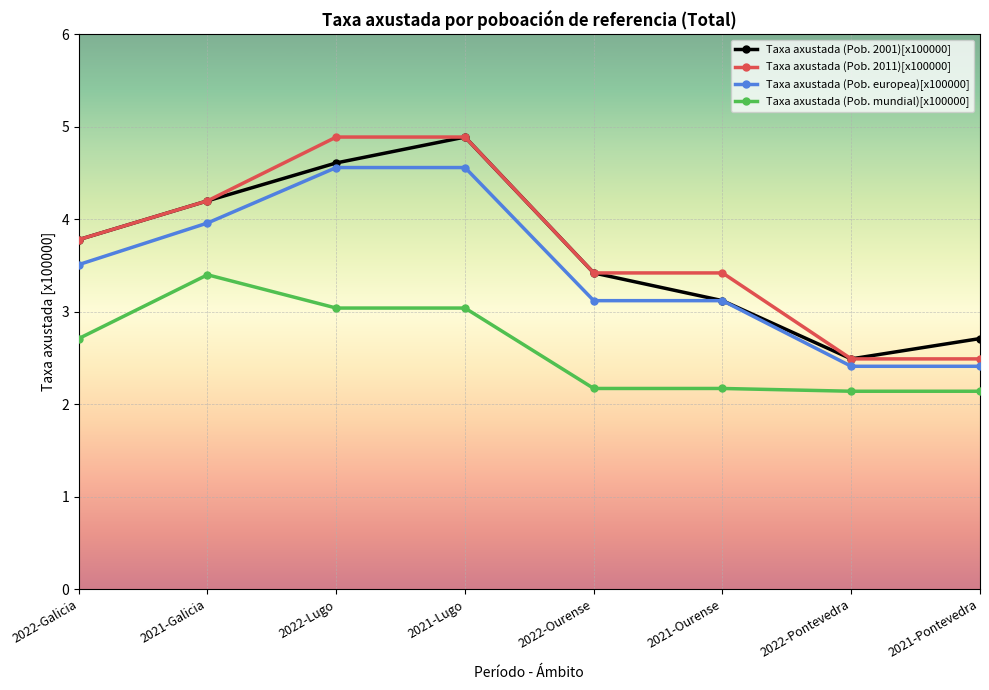

At 2021-Pontevedra, list the series in order from largest to smallest.

Taxa axustada (Pob. 2001)[x100000], Taxa axustada (Pob. 2011)[x100000], Taxa axustada (Pob. europea)[x100000], Taxa axustada (Pob. mundial)[x100000]